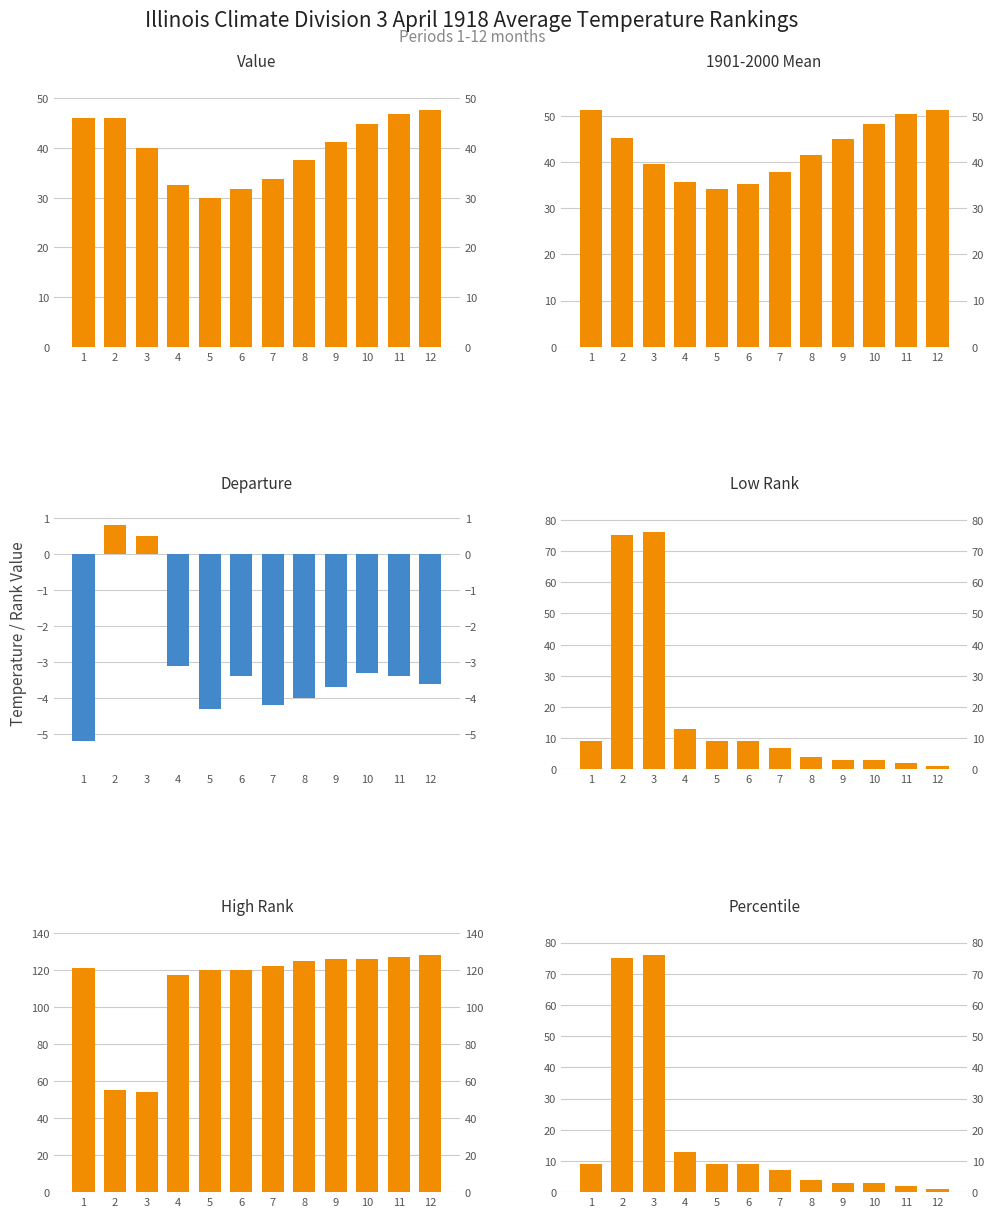

Are the bars grouped side by side (vs. stacked)?

Yes